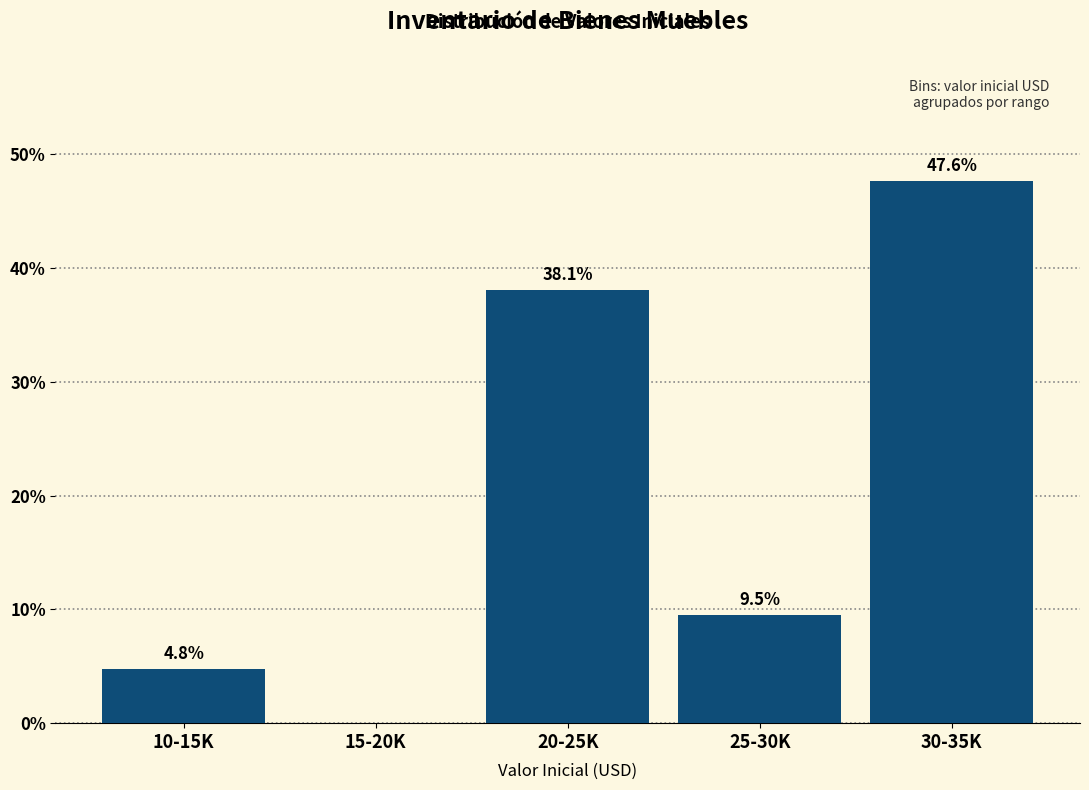

Reading left to right, transcribe all the data shown in this chart.

10-15K=4.8	15-20K=0.0	20-25K=38.1	25-30K=9.5	30-35K=47.6